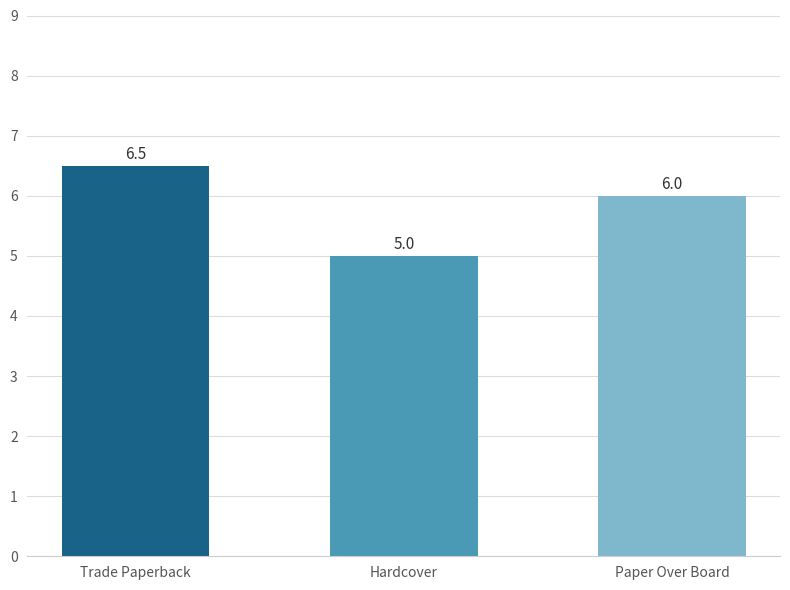

Does the chart contain stacked bars?

No